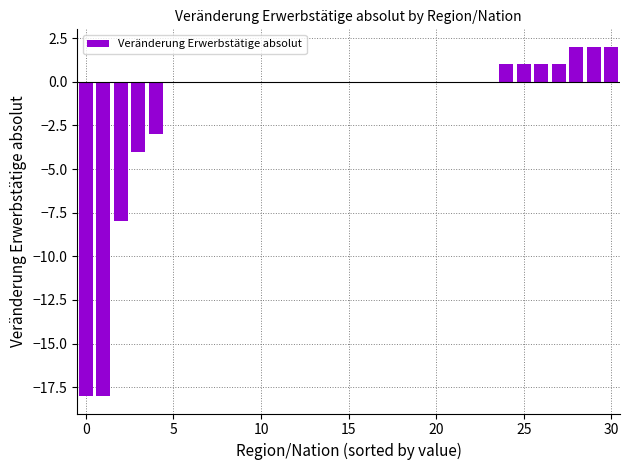

What is the sum of all values?

-41